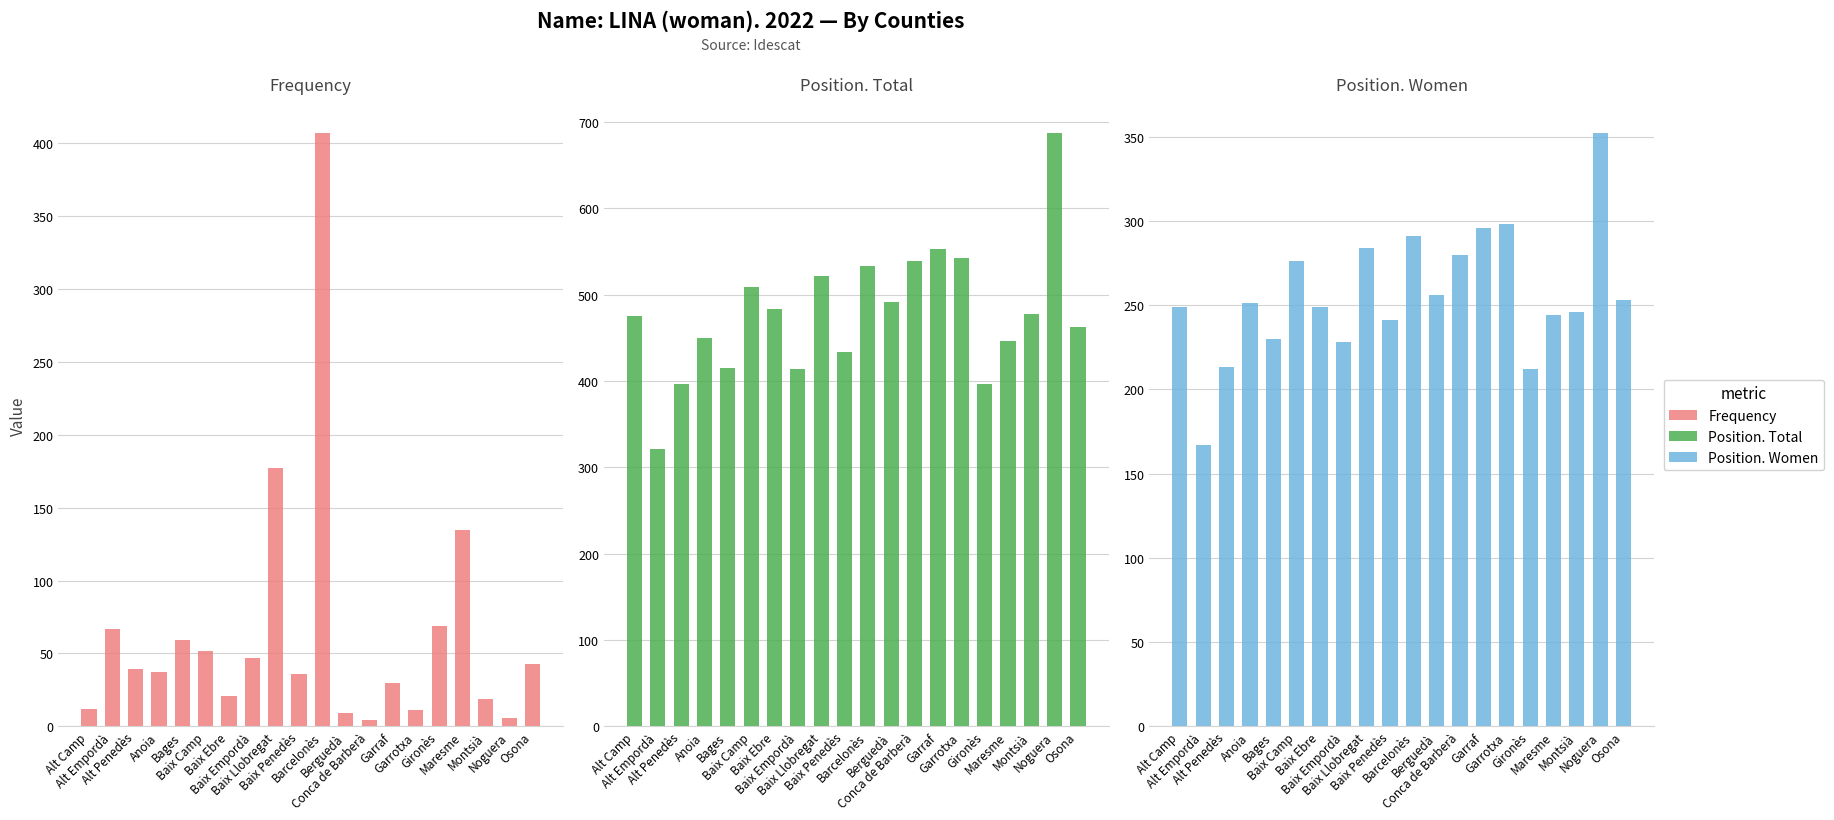

Rank the series at Garrotxa from lowest to highest value.

Frequency, Position. Women, Position. Total